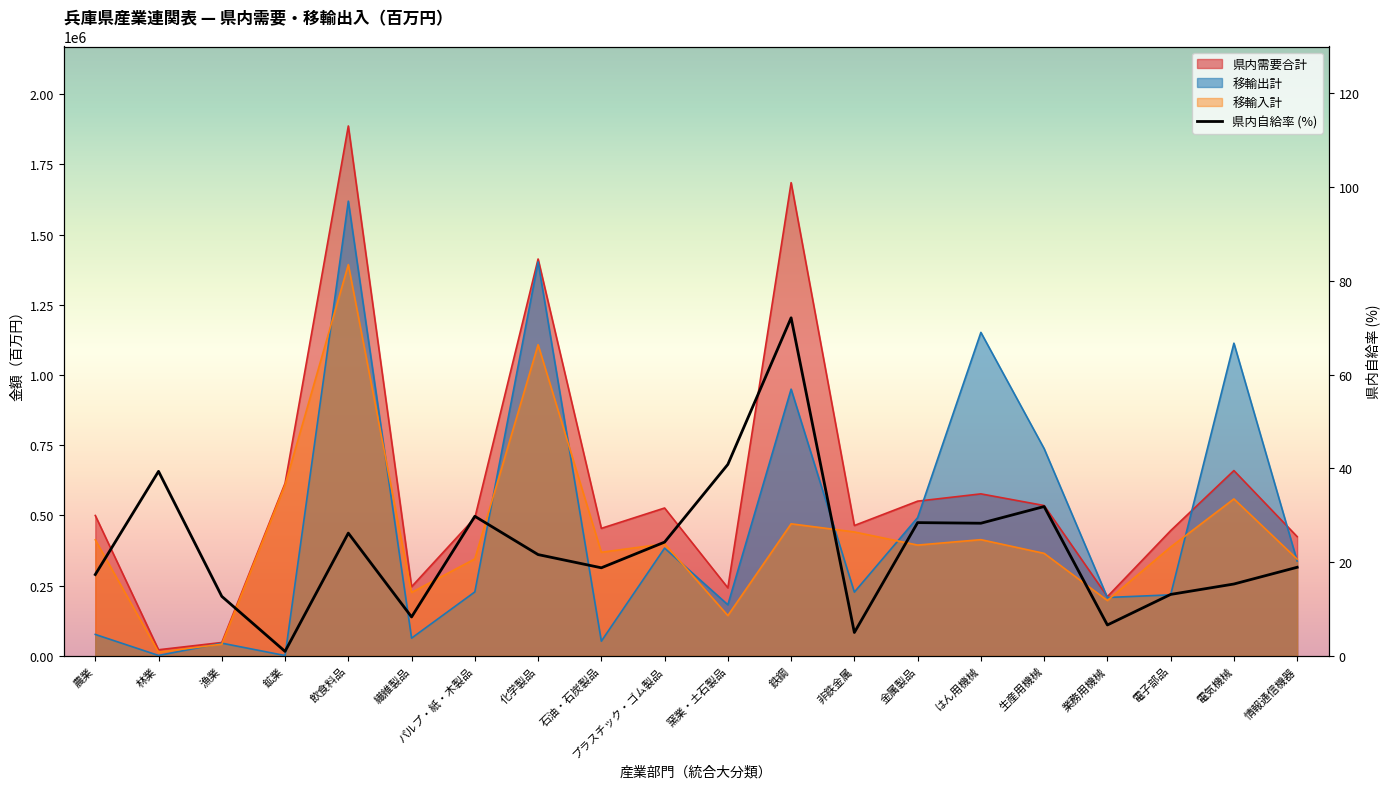

Which category has the lowest value in the 移輸出計 series?

鉱業